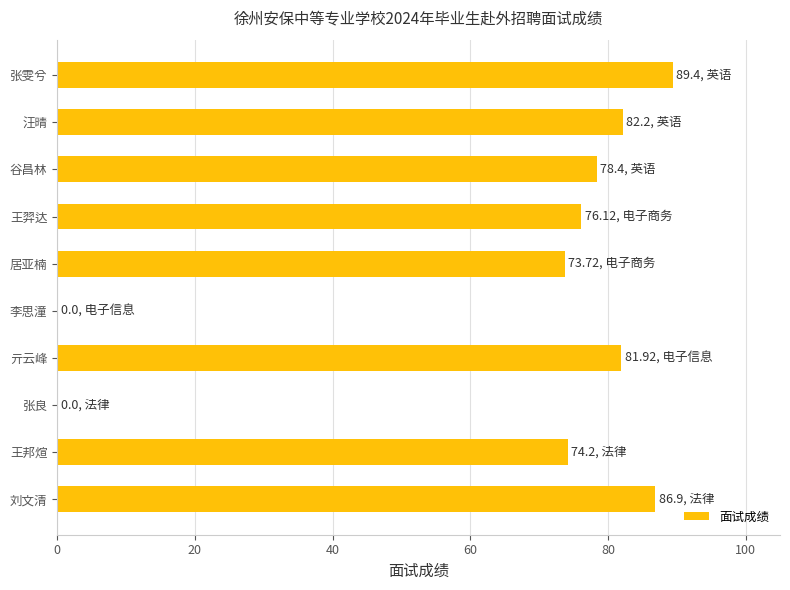

What is the sum of all values?

642.9